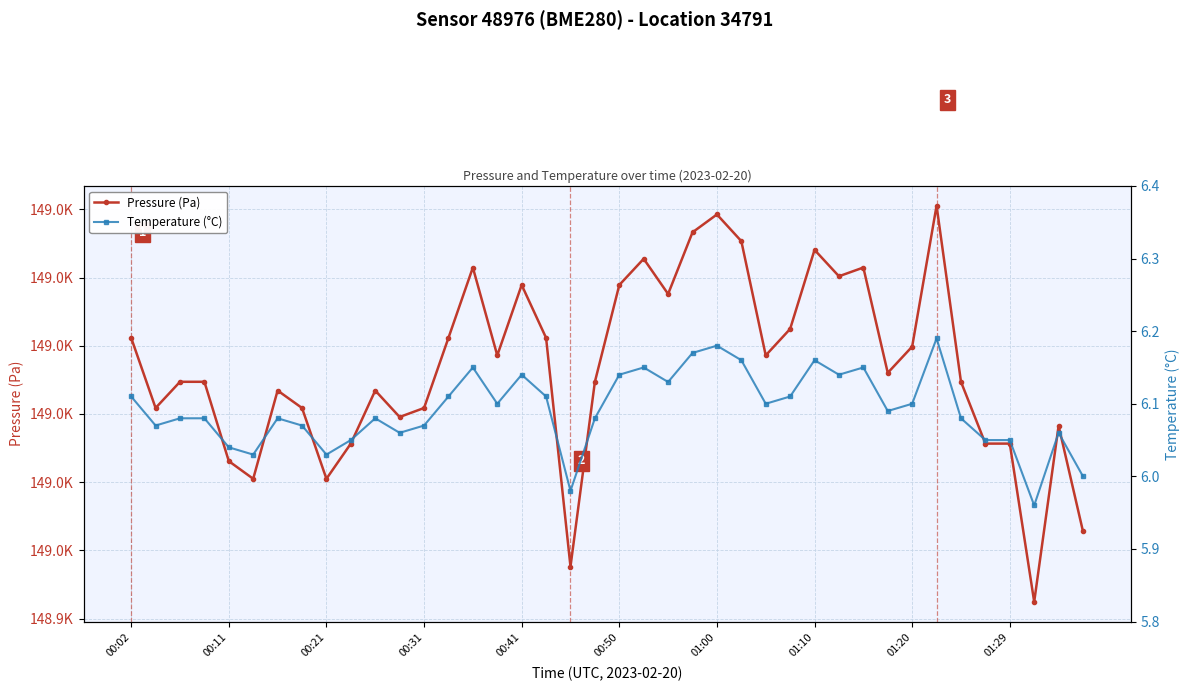

Is it true that Pressure (Pa) equals 249841.1 at 01:29?

False